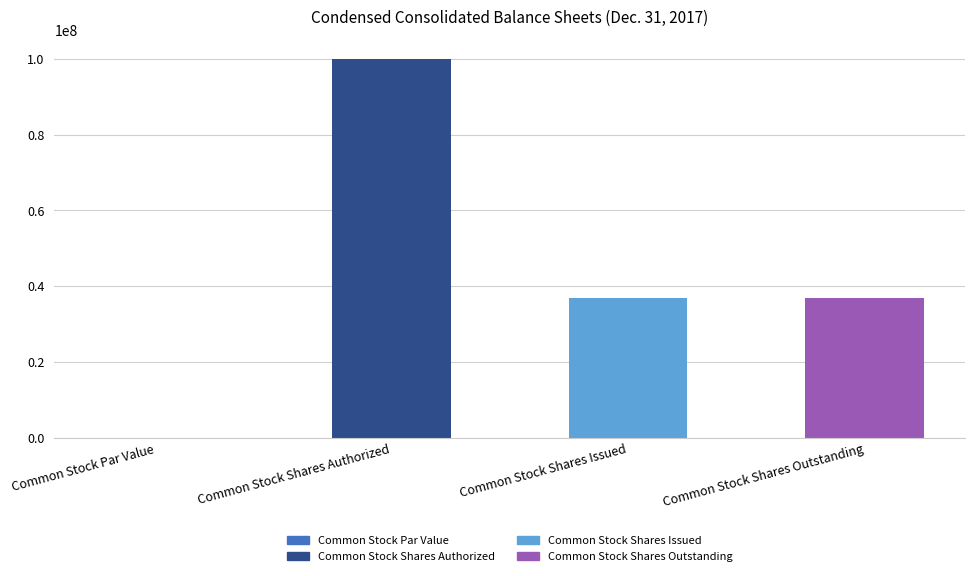

How many data points does each series have?

4